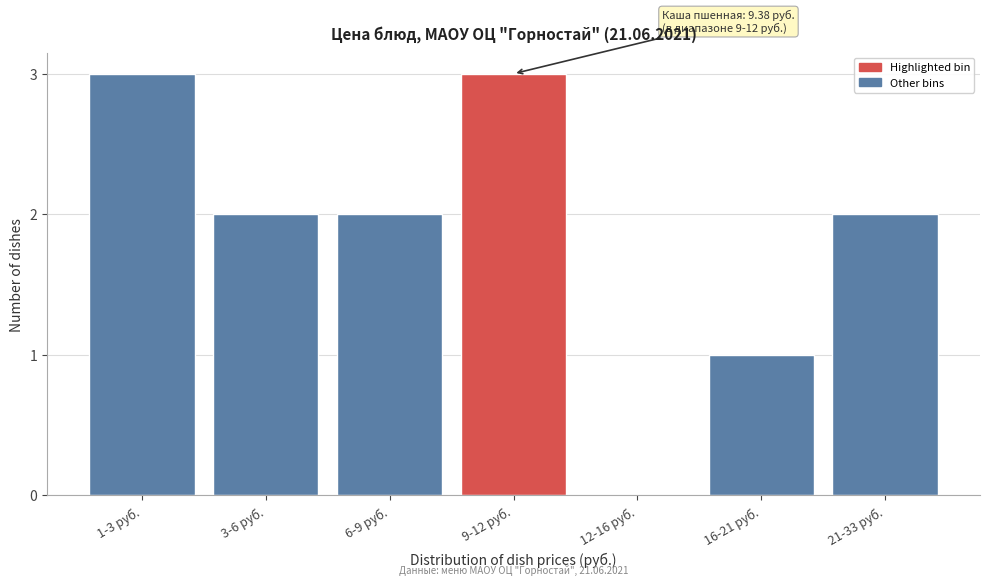

Reading right to left, transcribe all the data shown in this chart.

21-33 руб.=2	16-21 руб.=1	12-16 руб.=0	9-12 руб.=3	6-9 руб.=2	3-6 руб.=2	1-3 руб.=3